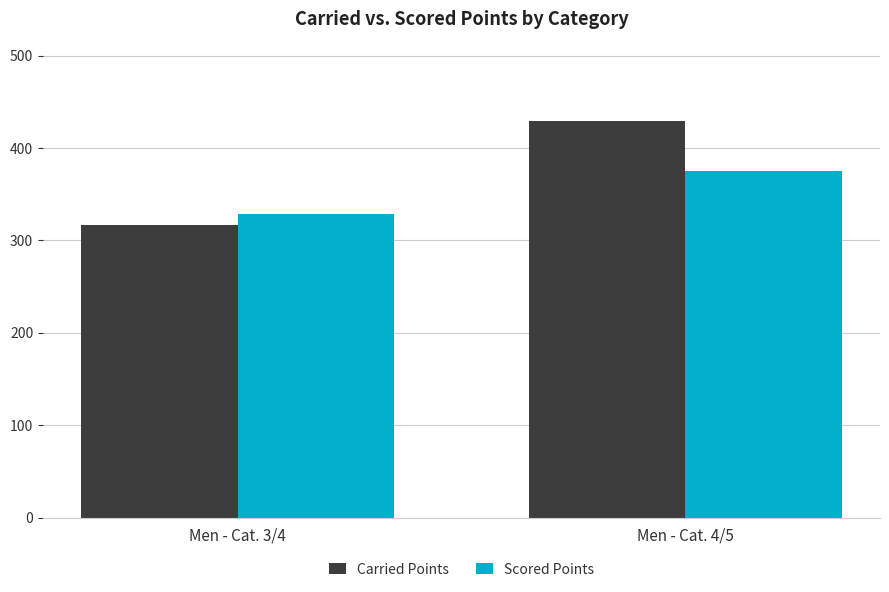

What is the label of the 2nd bar from the left?

Men - Cat. 4/5